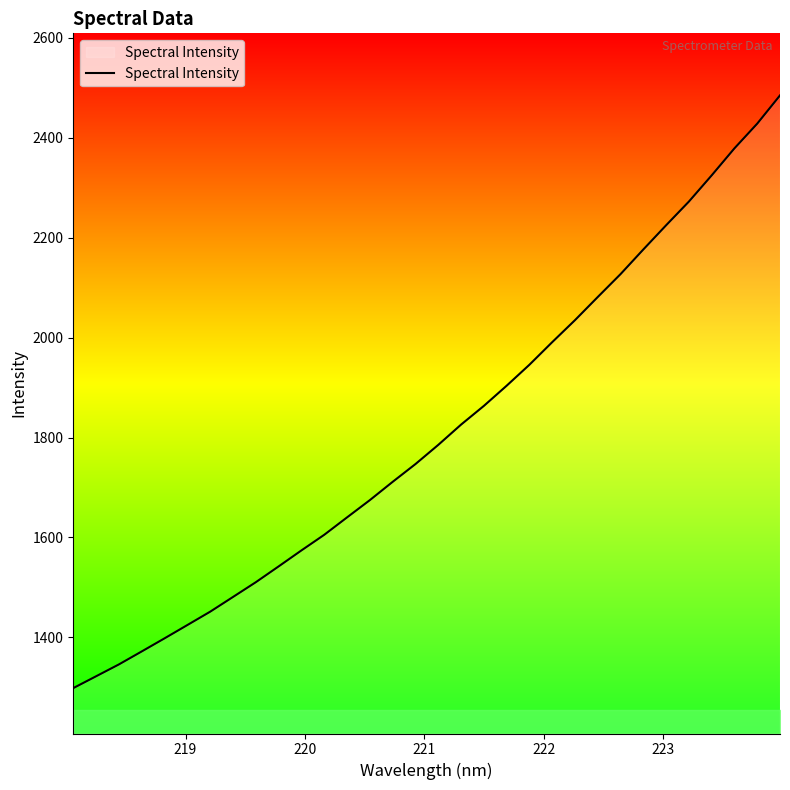

What is the difference between the maximum and minimum values?

1186.6